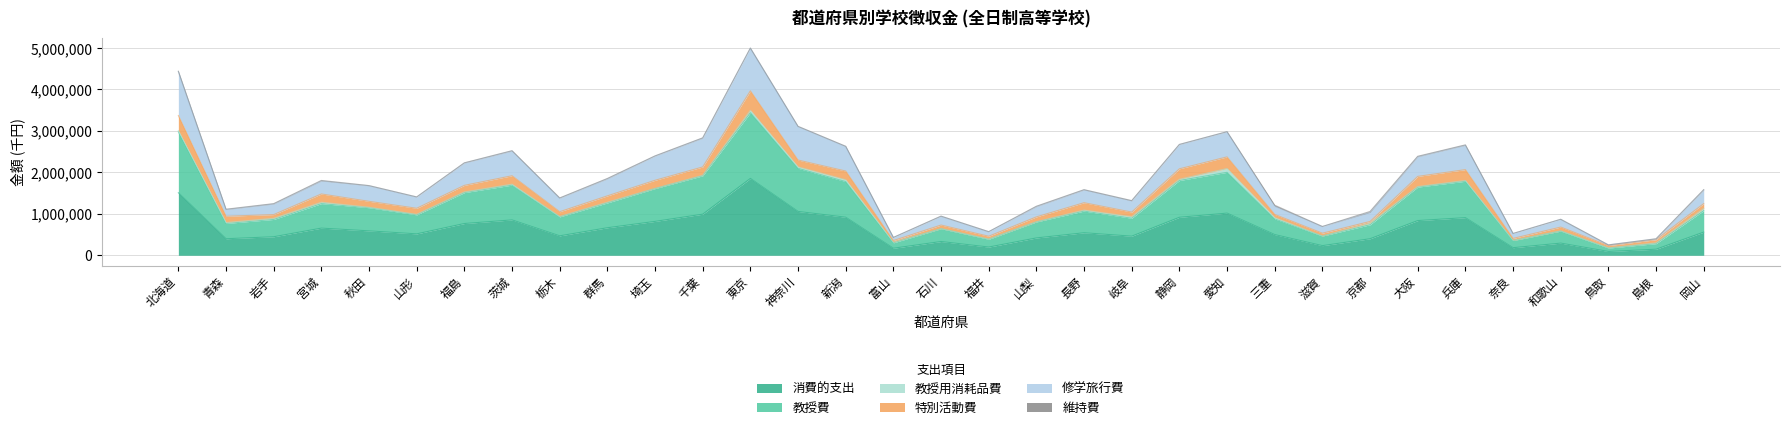

What is the maximum value for 消費的支出?

1854271